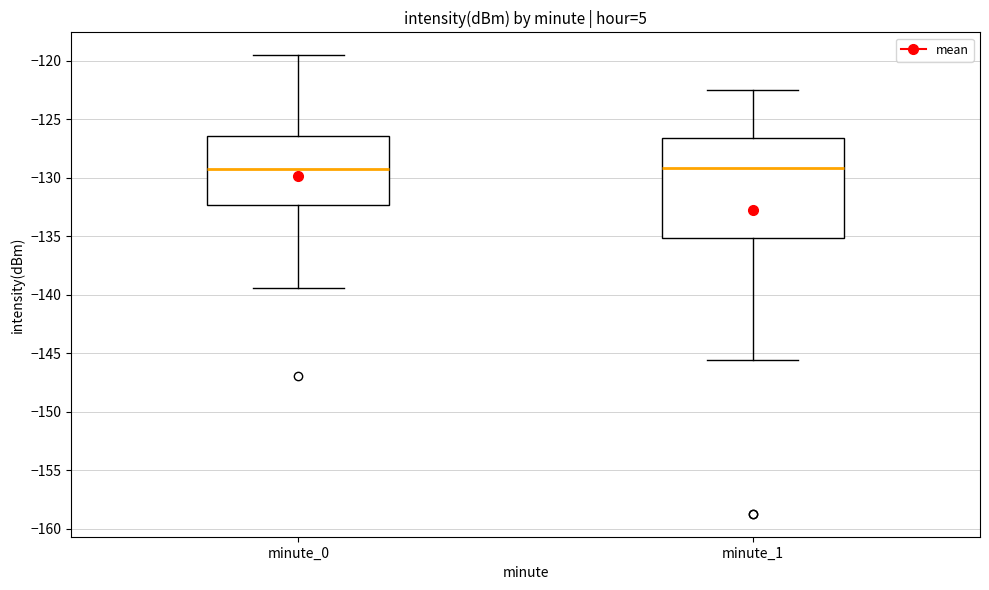

Comparing the boxes themselves (not the whiskers), which one is the tallest?

minute_1